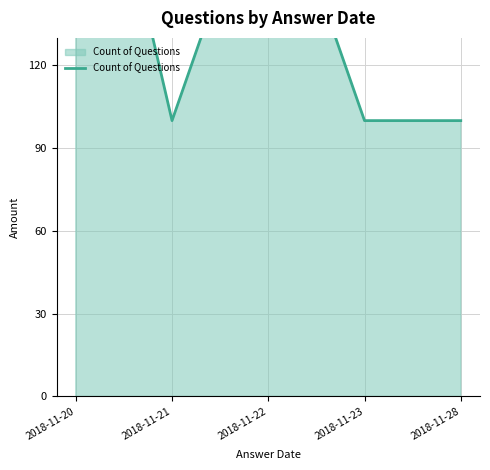

Read the value at 2018-11-23, to the nearest 5.

100